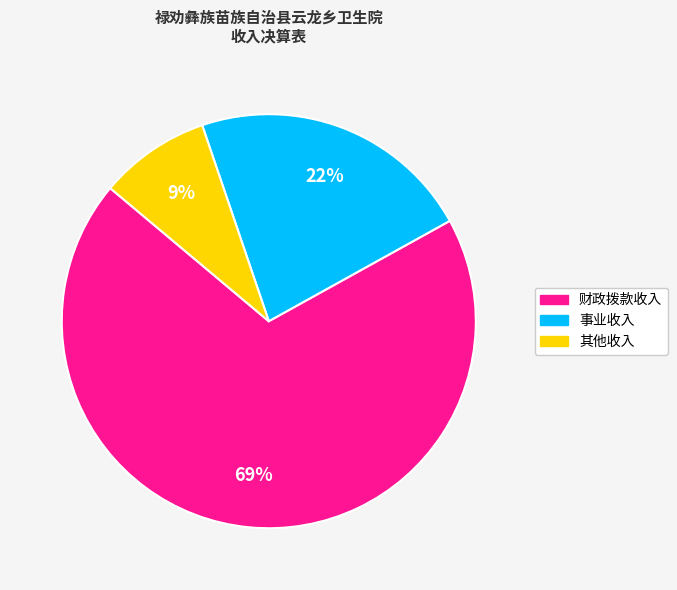

Which has a higher value, 事业收入 or 其他收入?

事业收入